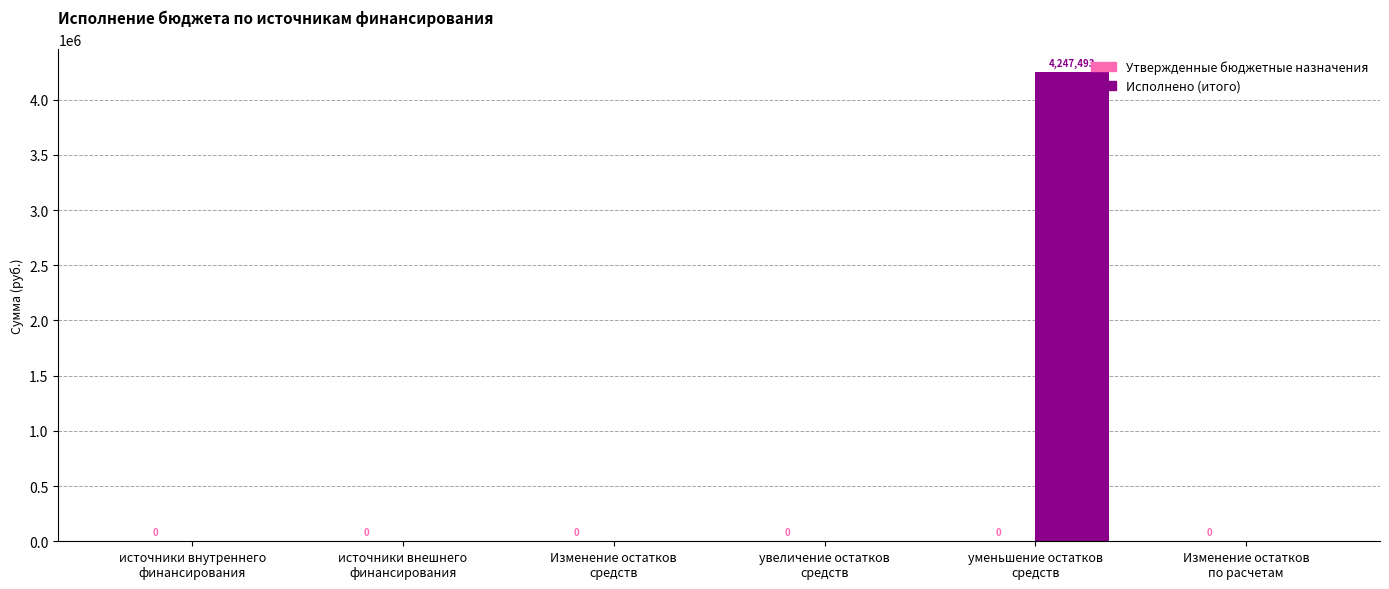

What is the maximum value shown in the chart?

4247493.1